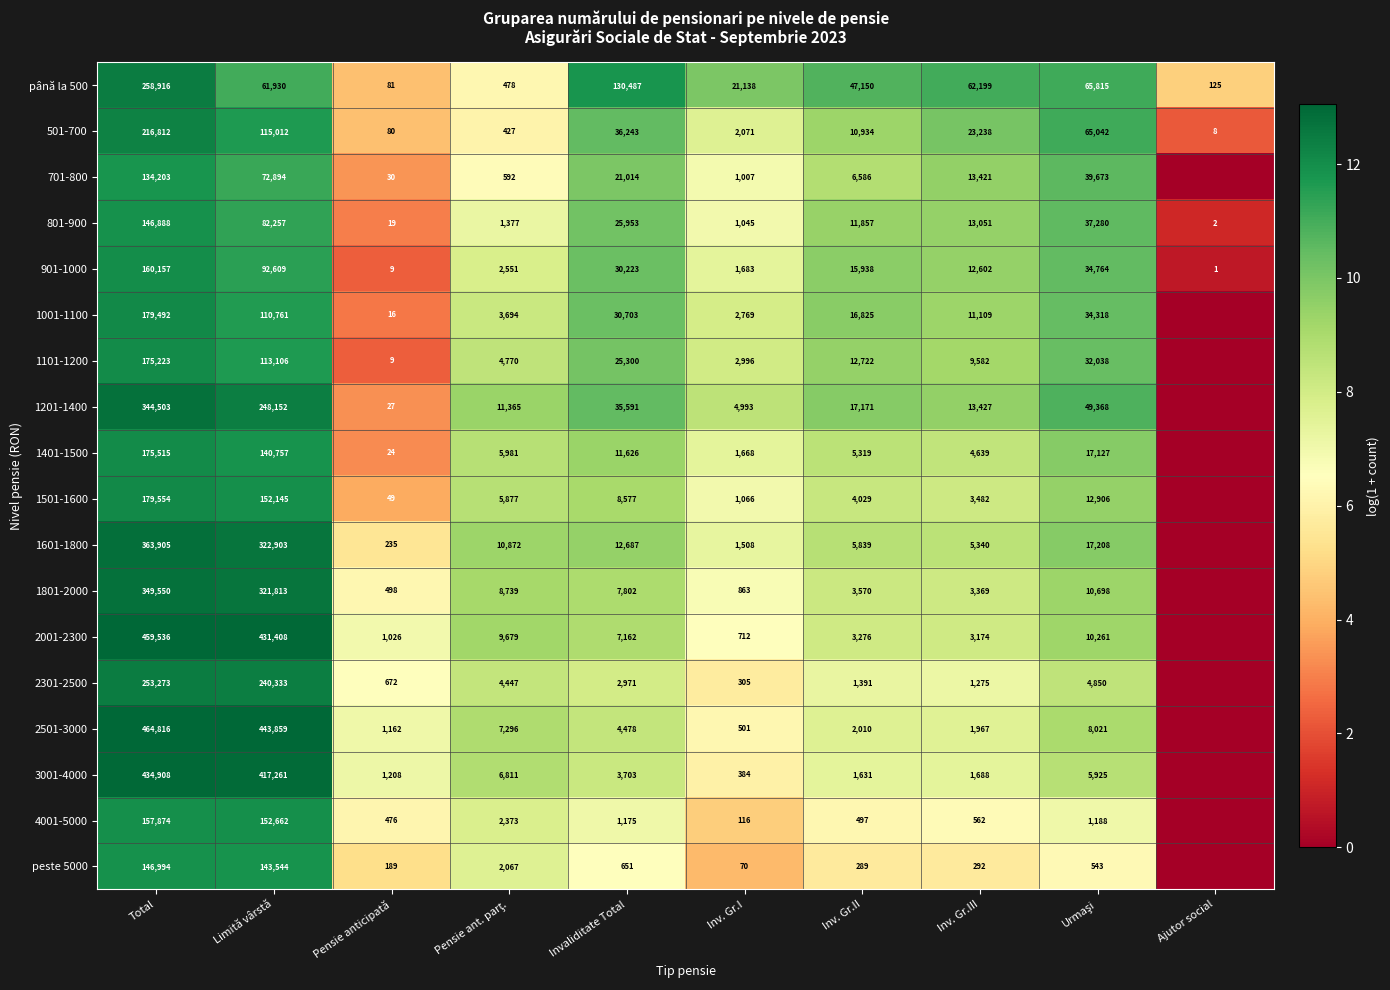

At Total, list the series in order from smallest to largest.

701-800, 801-900, peste 5000, 4001-5000, 901-1000, 1101-1200, 1401-1500, 1001-1100, 1501-1600, 501-700, 2301-2500, până la 500, 1201-1400, 1801-2000, 1601-1800, 3001-4000, 2001-2300, 2501-3000